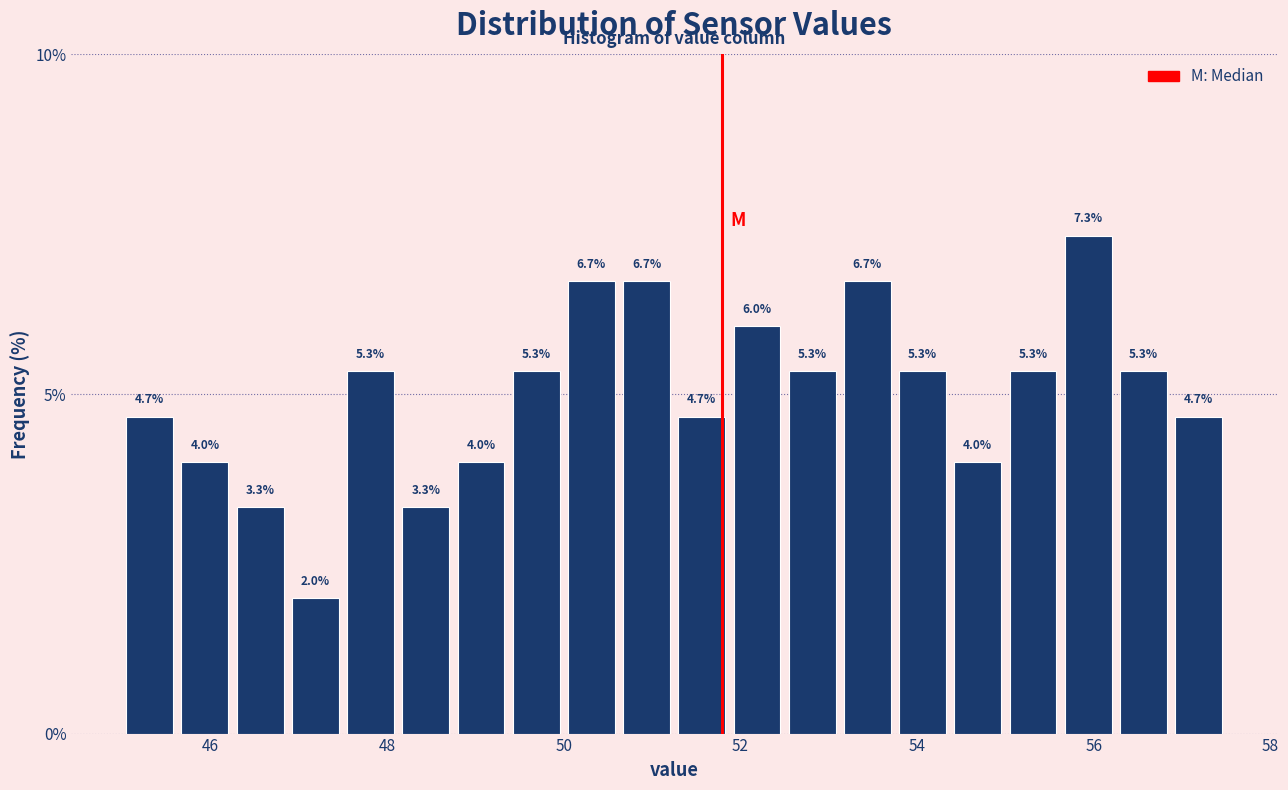

Around what value on the x-axis is the tallest bar? Give the approximate position of its centre, as read against the axis.

56.0